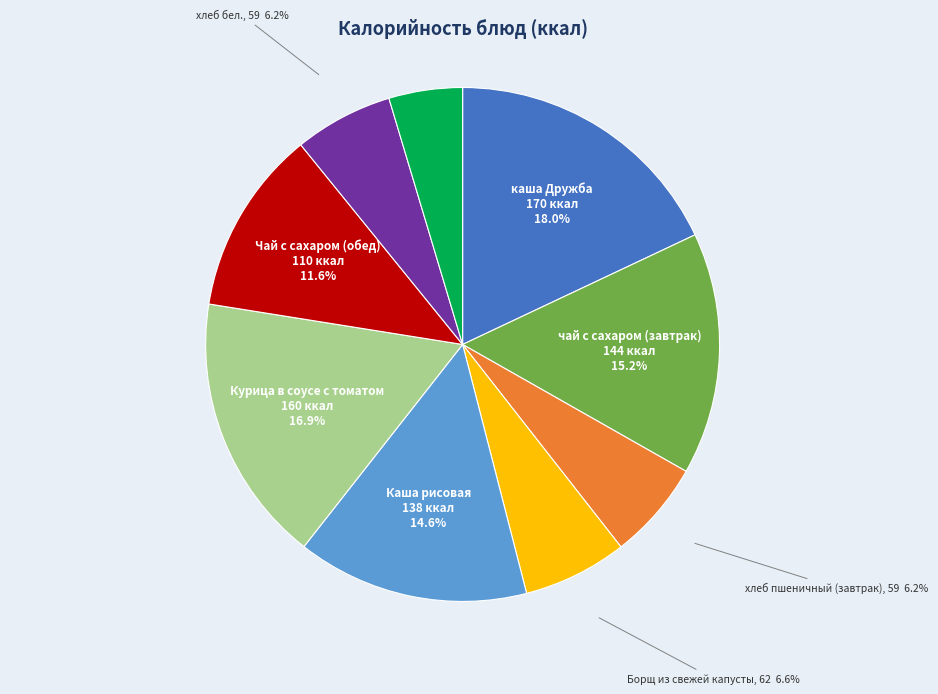

To the nearest percent, what is the difference between the каша Дружба and Курица в соусе с томатом slice percentages?

1%